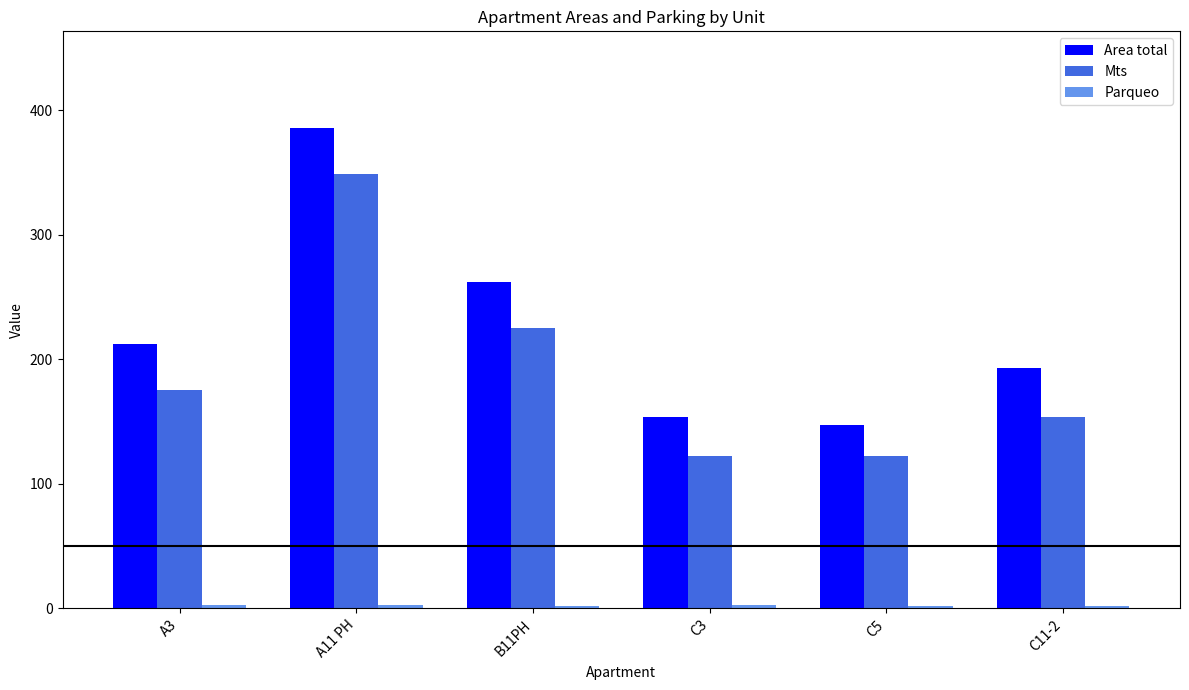

What is the difference between the maximum and minimum values in the Mts series?

227